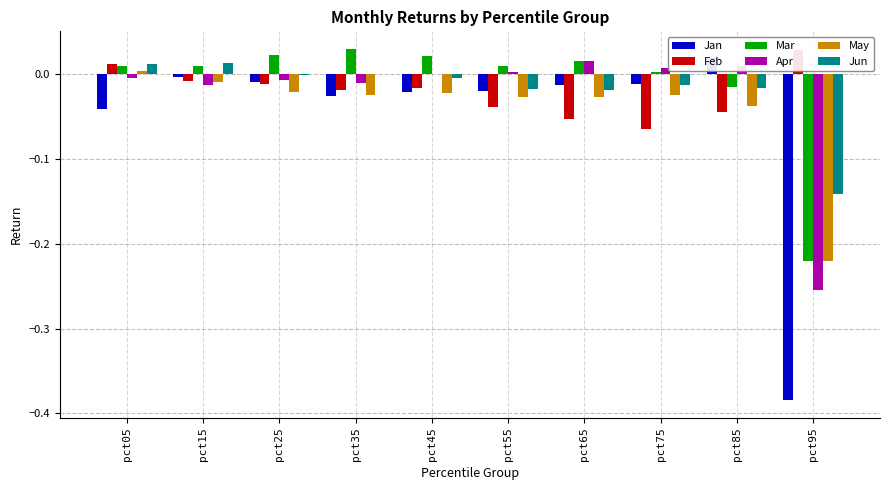

How many bars are there in each group?

6